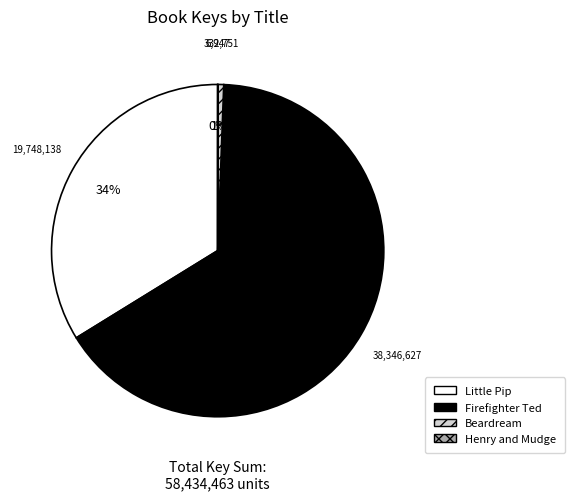

Does any single category account for the majority?

Yes